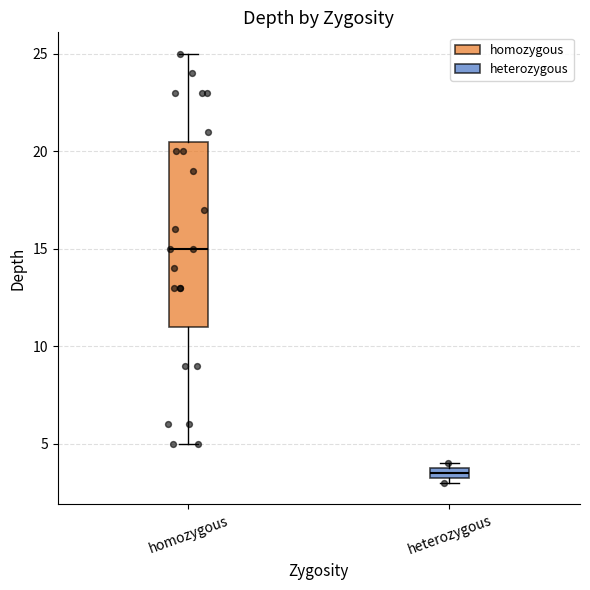

Comparing the boxes themselves (not the whiskers), which one is the tallest?

homozygous